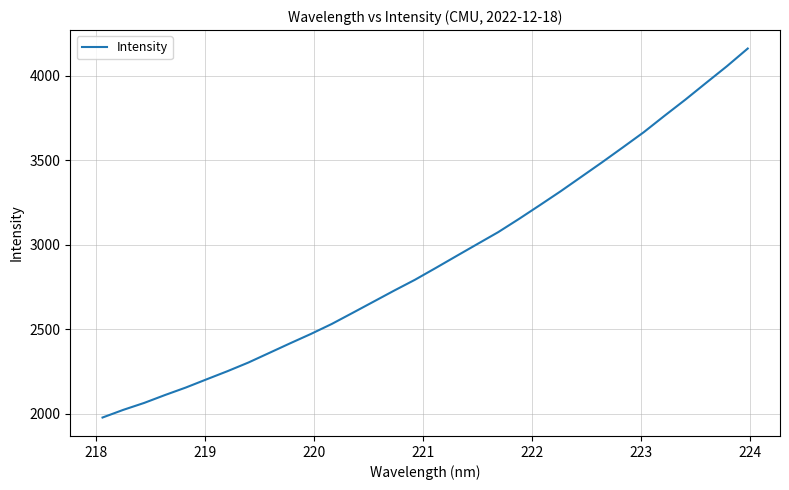

Does the chart have visible grid lines?

Yes